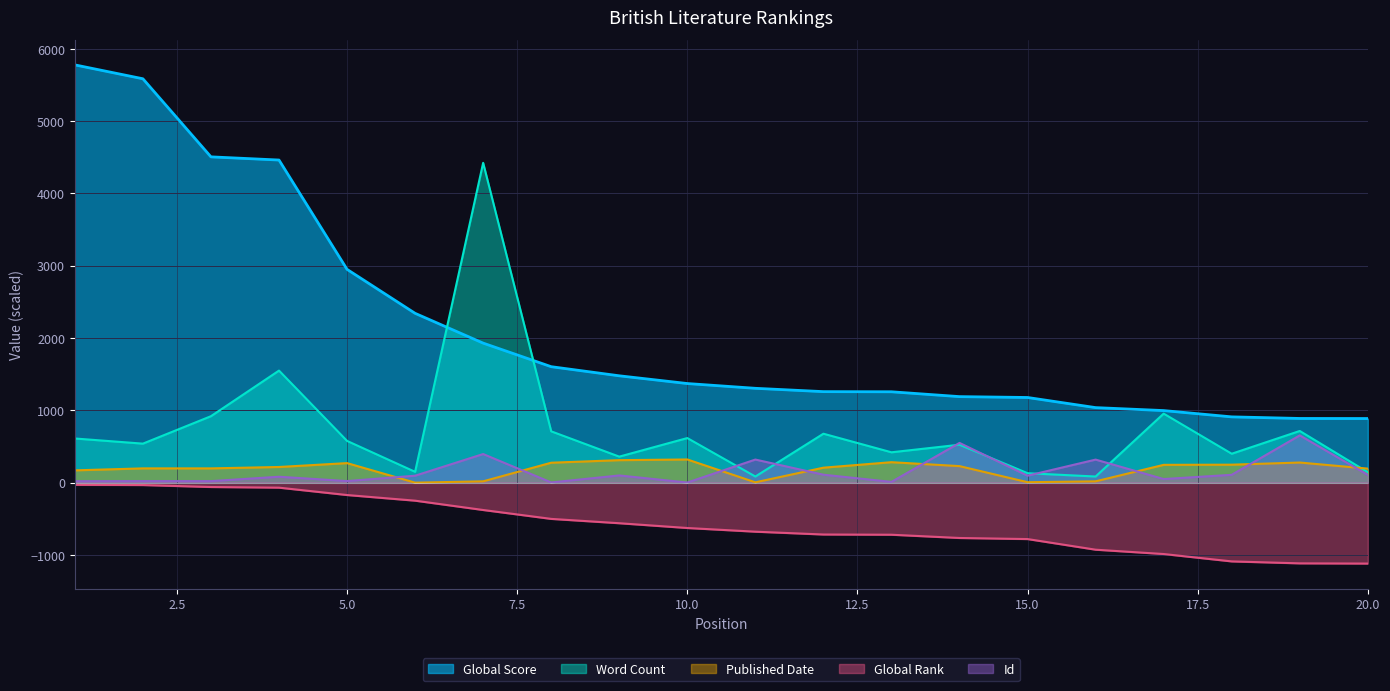

Reading left to right, extract all data points from this chart.

Global Score: 5778.0	5586.0	4506.0	4462.0	2950.0	2342.0	1930.0	1604.0	1478.0	1371.0	1305.0	1259.0	1257.0	1190.0	1178.0	1038.0	997.0	910.0	888.0	887.0
Global Rank: -30.0	-33.0	-60.0	-69.0	-171.0	-249.0	-378.0	-501.0	-561.0	-627.0	-678.0	-717.0	-720.0	-765.0	-780.0	-927.0	-987.0	-1089.0	-1116.0	-1119.0
Word Count: 610.9	539.7	919.3	1550.0	577.5	150.0	4423.2	710.0	360.0	616.9	85.0	677.1	420.0	525.0	130.7	85.0	954.9	400.0	715.0	144.7
Published Date: 170.4	197.6	197.6	216.8	270.4	0.0	18.4	276.0	311.2	320.8	4.8	207.2	283.2	228.8	6.4	18.4	246.4	248.8	278.4	194.4
Id: 20.4	21.6	21.4	82.0	22.0	96.2	396.0	3.0	99.8	1.8	319.6	110.0	10.8	549.6	96.4	319.0	50.0	108.6	653.8	107.8